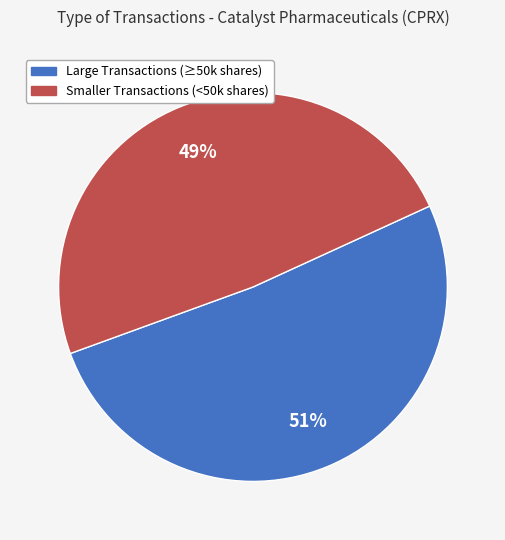

To the nearest percent, what is the average slice percentage?

50%